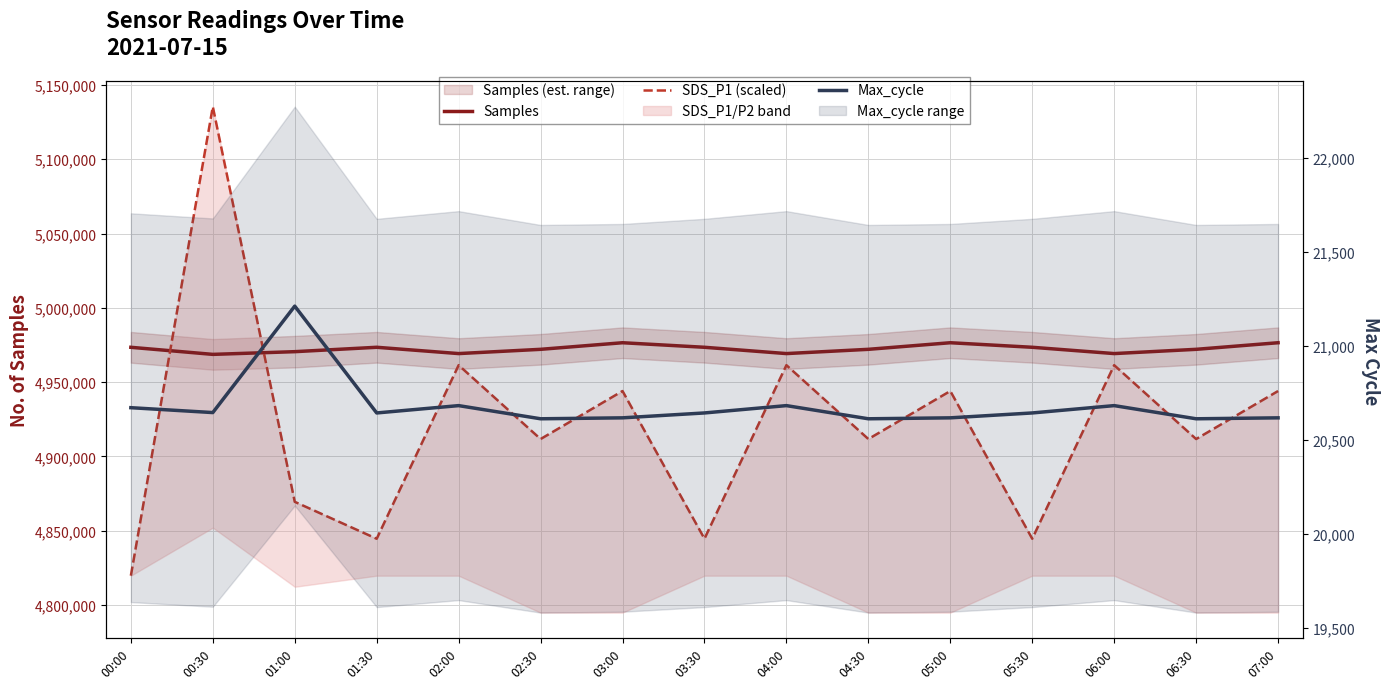

What is the maximum value for Samples?

4976486.0